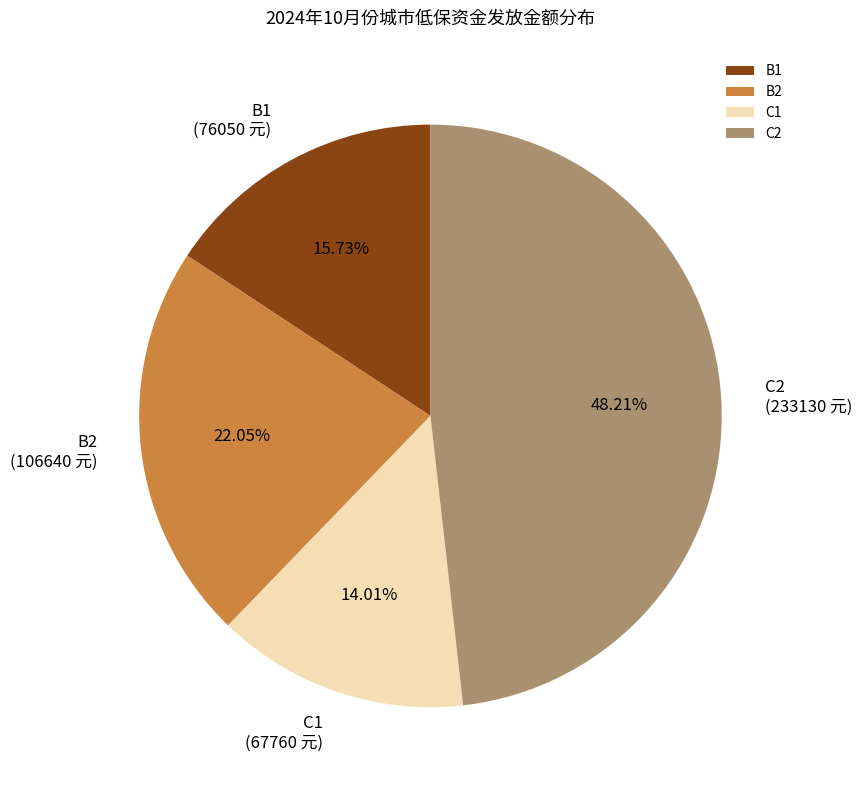

What portion of the pie excludes B1?

84.3%